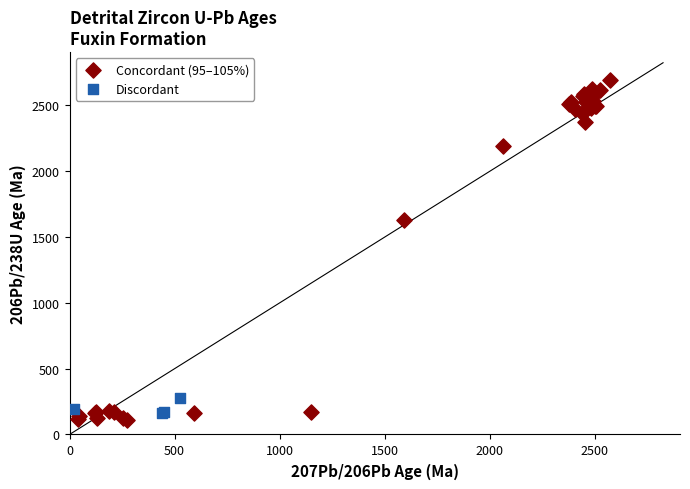

Which series contains the highest Y value?

Concordant (95–105%)